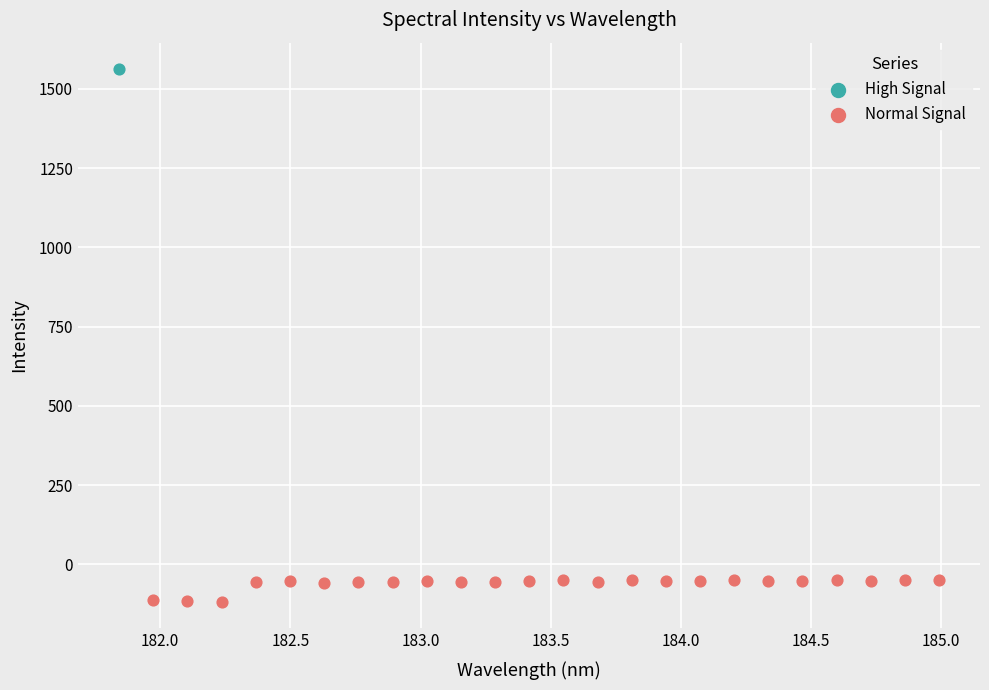

What are all the series names shown in the legend?

High Signal, Normal Signal